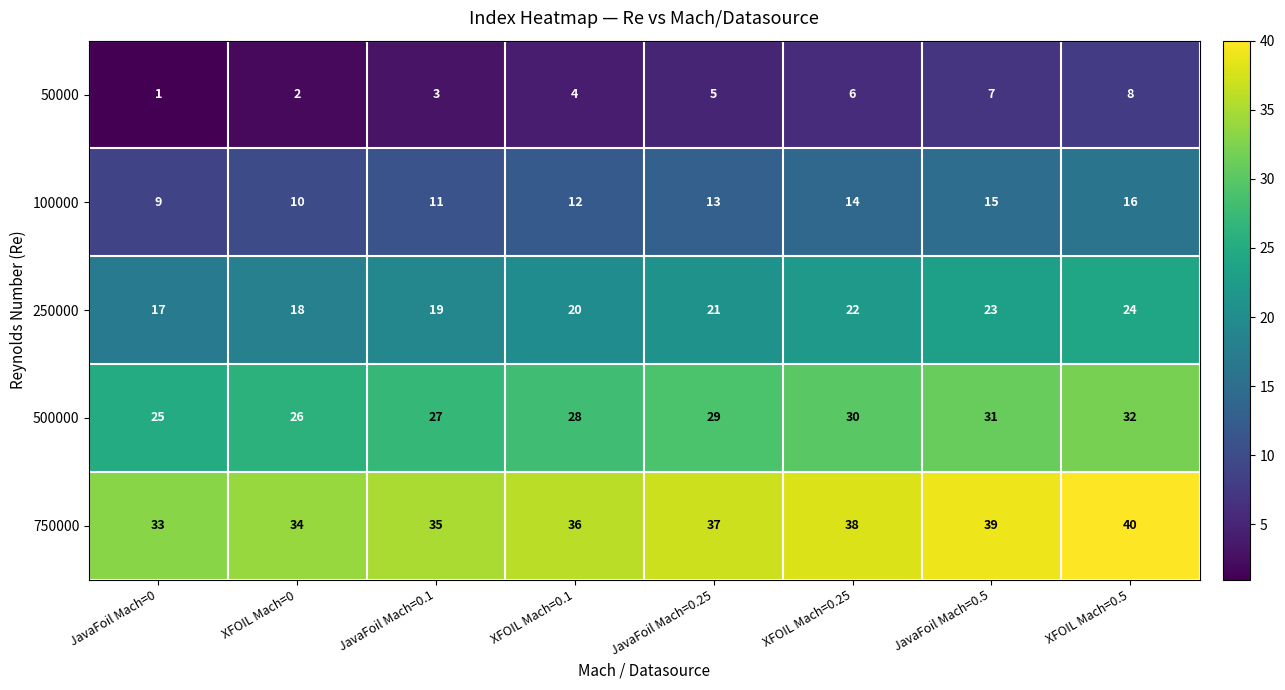

How many values in the 750000 series are below 37?

4